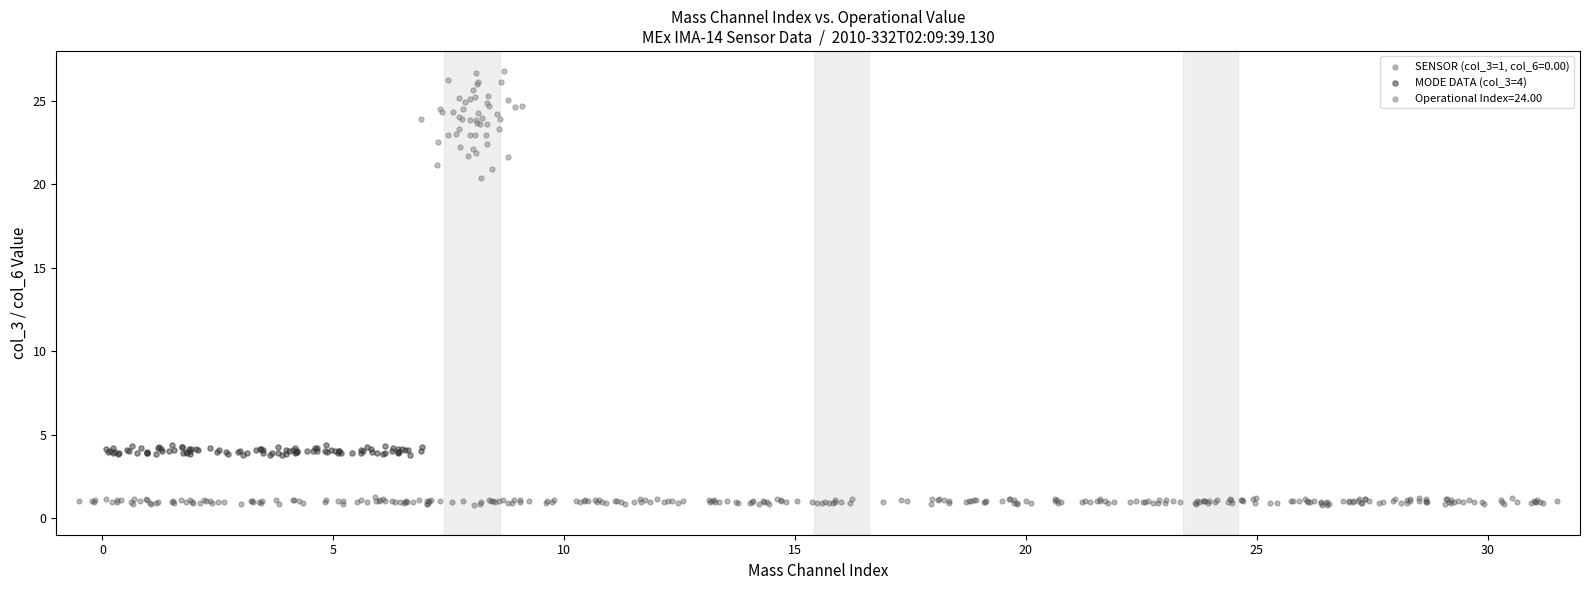

Which series reaches the maximum Y coordinate?

Operational Index=24.00